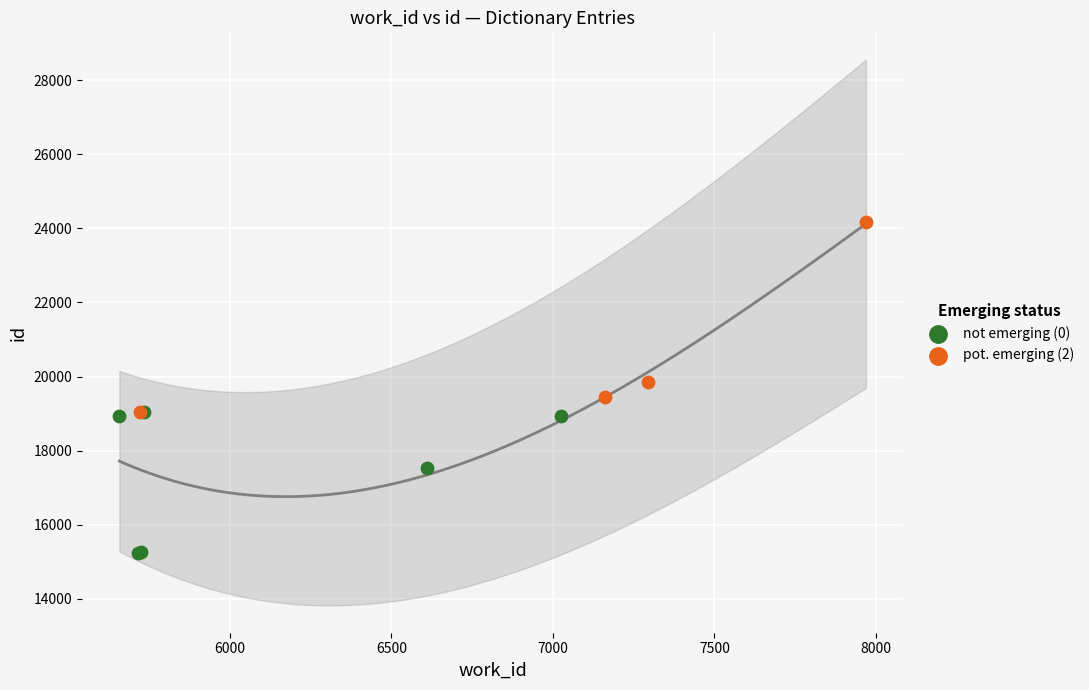

What is the change in value from 5715 to 5721?

+3821